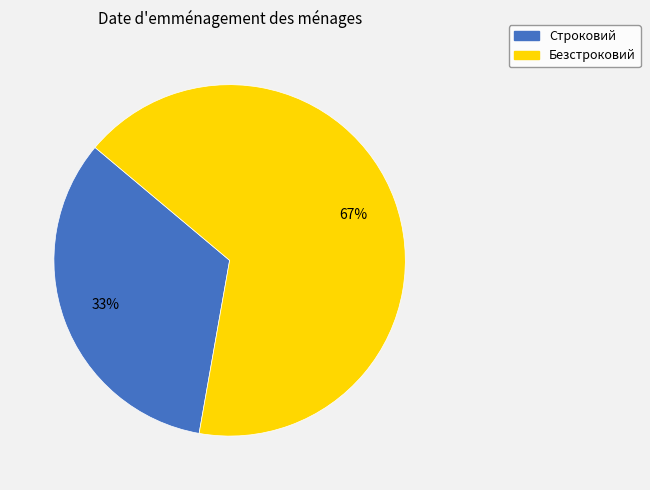

How many slices are in this pie chart?

2